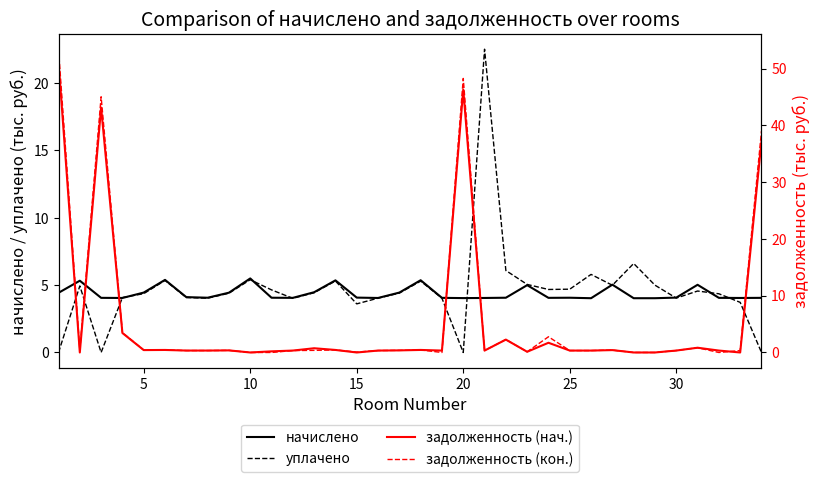

Reading left to right, what are all the values shown in this chart?

начислено: 4.4	5.3	4.1	4.0	4.4	5.4	4.1	4.1	4.4	5.5	4.1	4.1	4.5	5.4	4.1	4.0	4.4	5.4	4.1	4.0	4.0	4.1	5.0	4.1	4.1	4.0	5.0	4.0	4.0	4.1	5.0	4.1	4.0	4.1
уплачено: 0.0	4.9	0.0	4.1	4.4	5.3	4.1	4.0	4.4	5.4	4.6	4.0	4.4	5.3	3.6	4.0	4.4	5.3	4.0	0.0	22.5	6.1	5.0	4.7	4.7	5.8	5.0	6.6	5.0	4.0	4.6	4.4	3.7	0.0
задолженность (нач.): 51.3	0.0	43.1	3.4	0.4	0.4	0.3	0.3	0.4	0.0	0.2	0.3	0.7	0.4	0.0	0.3	0.4	0.4	0.3	46.3	0.3	2.3	0.1	1.7	0.3	0.3	0.4	0.0	0.0	0.3	0.8	0.3	0.0	37.2
задолженность (кон.): 53.4	0.4	45.0	3.5	0.4	0.4	0.3	0.3	0.4	0.0	0.0	0.3	0.4	0.4	0.1	0.3	0.4	0.4	0.0	48.3	0.3	2.3	0.1	2.8	0.3	0.3	0.4	0.0	0.0	0.3	0.8	0.0	0.3	39.0